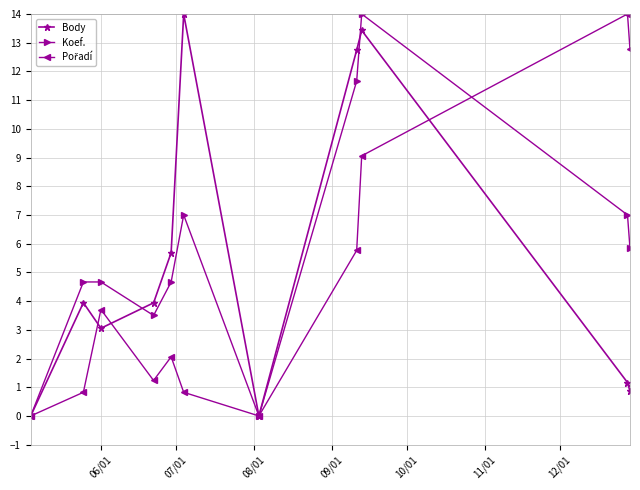

What is the maximum value for Koef.?

14.0